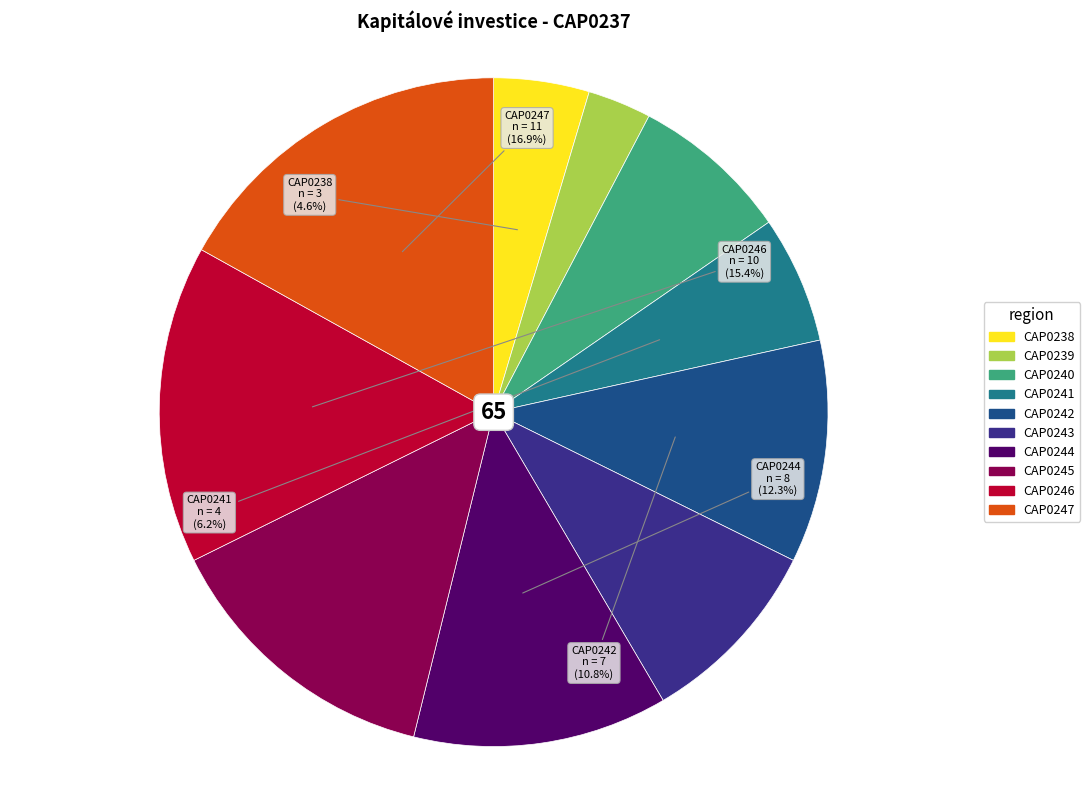

Does any single category account for the majority?

No